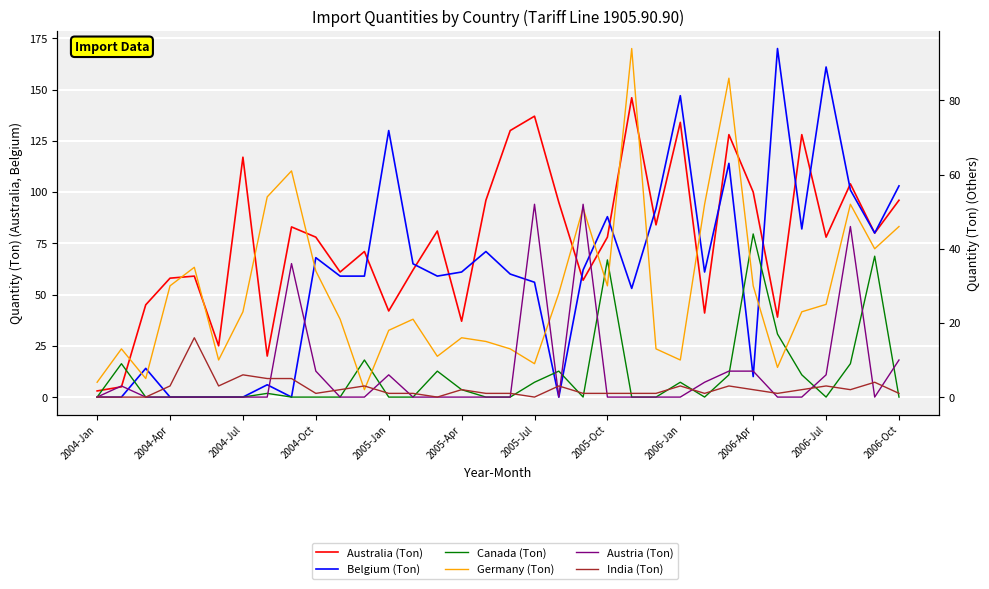

The Australia (Ton) series shows 128 at 29. True or false?

True